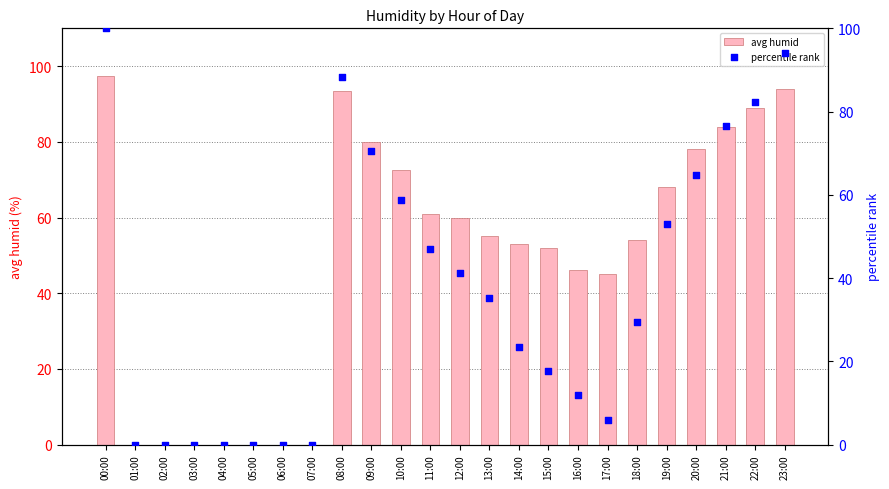

Is the value of avg humid at 08:00 greater than the value of percentile rank at 21:00?

Yes